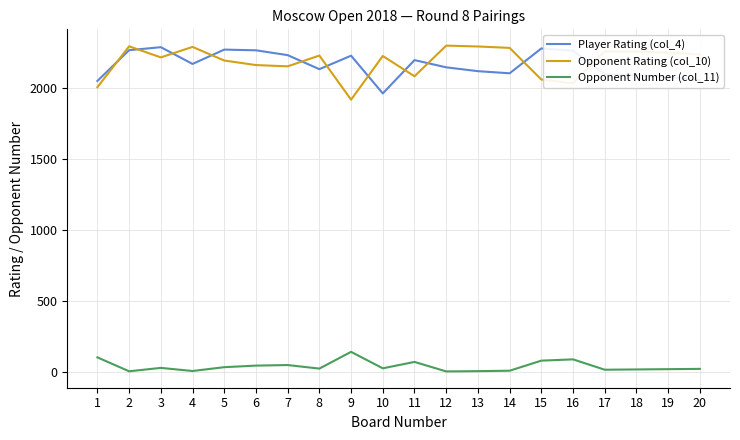

The value of Opponent Rating (col_10) at 20 is 1492. True or false?

False